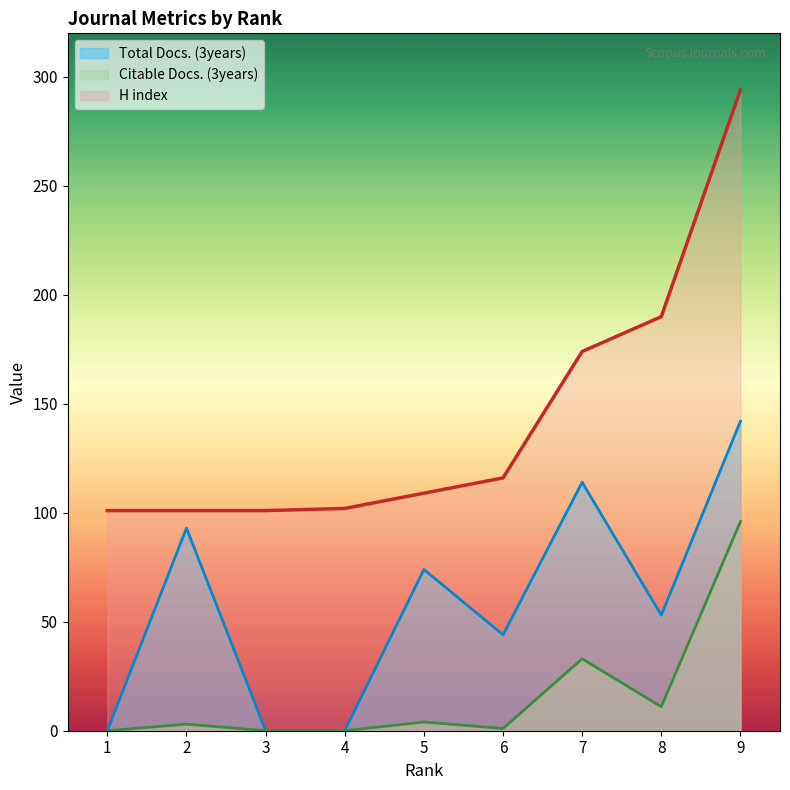

Which series changed the most between 3 and 7?

Total Docs. (3years)